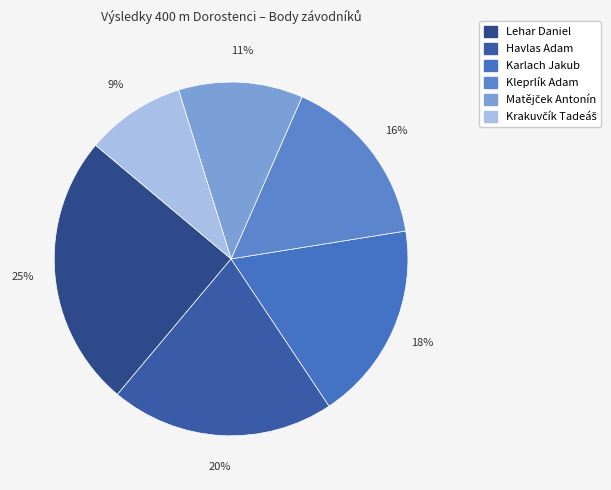

To the nearest percent, what percentage of the pie is Kleprlík Adam?

16%